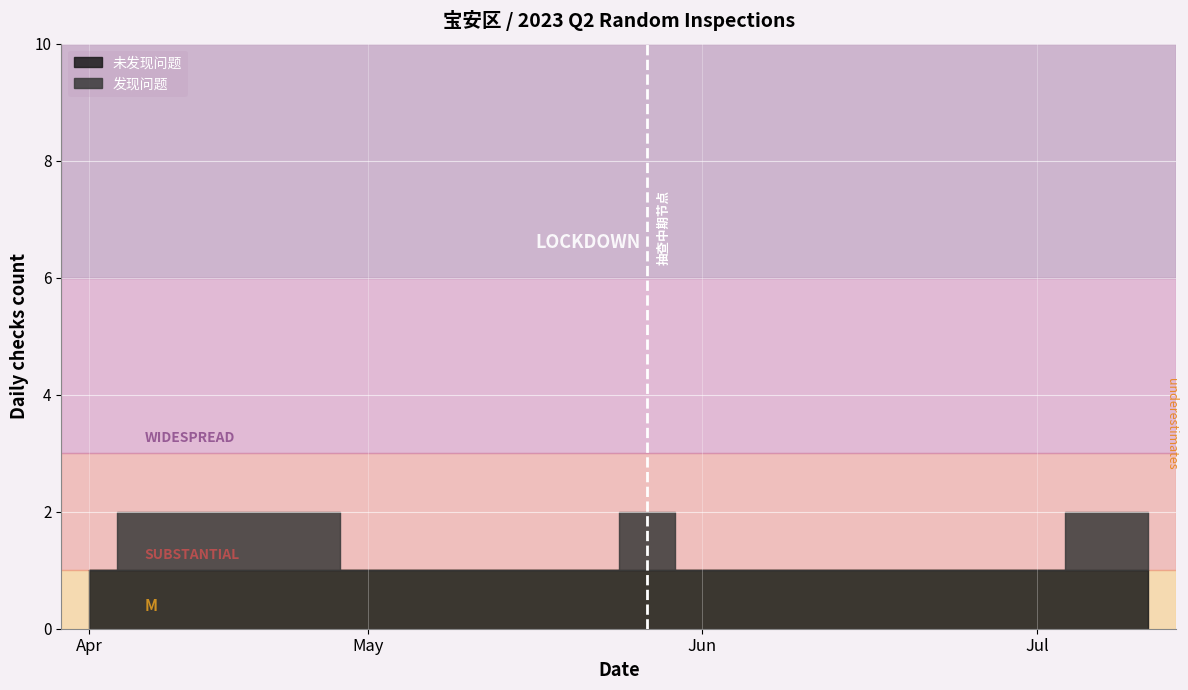

Between 04-27 and 05-11, which series saw the biggest shift?

发现问题